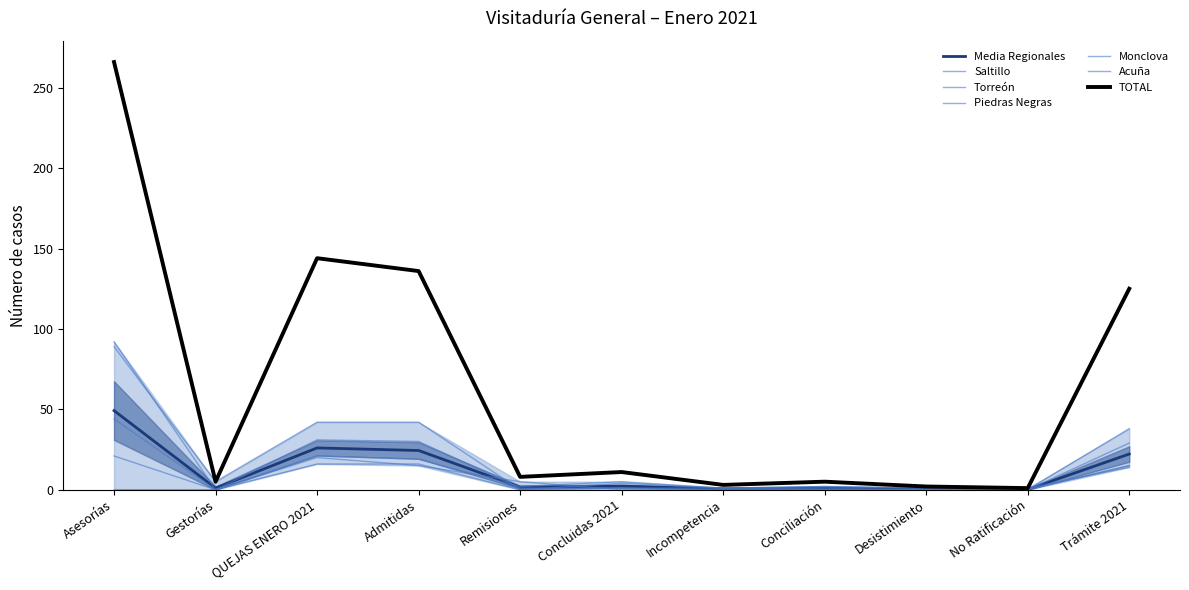

What position from the right is Admitidas?

8